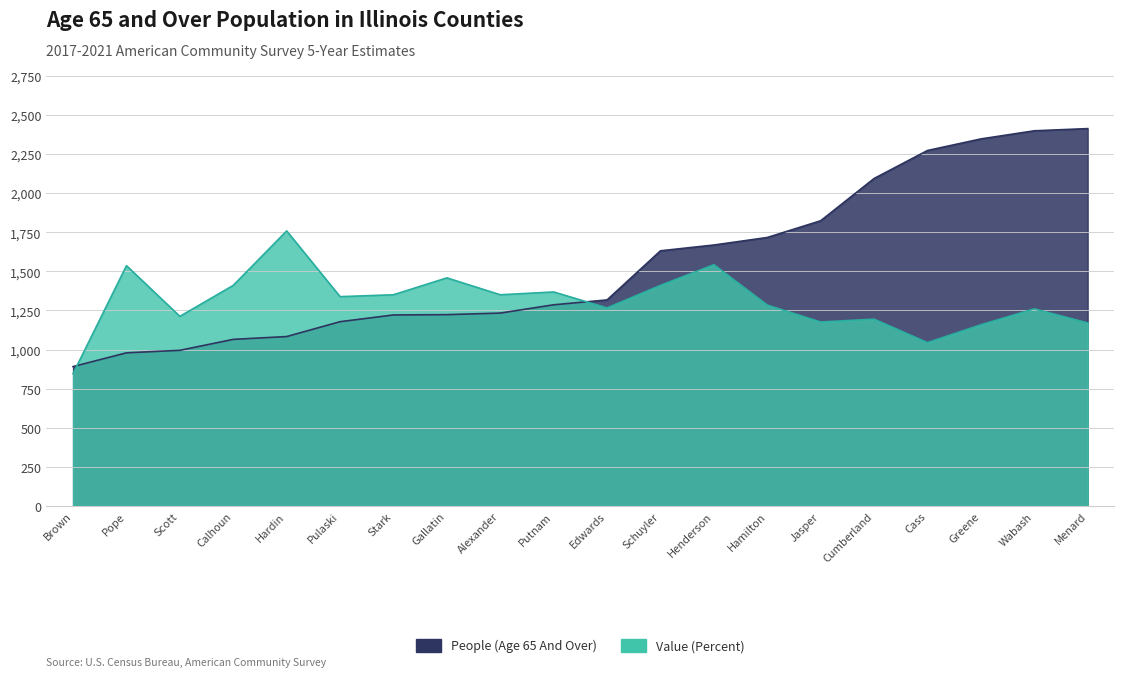

Reading left to right, transcribe all the data shown in this chart.

People (Age 65 And Over): Brown=891	Pope=979	Scott=995	Calhoun=1065	Hardin=1083	Pulaski=1178	Stark=1221	Gallatin=1223	Alexander=1233	Putnam=1286	Edwards=1317	Schuyler=1631	Henderson=1668	Hamilton=1716	Jasper=1823	Cumberland=2093	Cass=2272	Greene=2346	Wabash=2398	Menard=2412
Value (Percent): Brown=846	Pope=1536	Scott=1212	Calhoun=1410	Hardin=1758	Pulaski=1338	Stark=1350	Gallatin=1458	Alexander=1350	Putnam=1368	Edwards=1266	Schuyler=1410	Henderson=1542	Hamilton=1284	Jasper=1176	Cumberland=1194	Cass=1044	Greene=1158	Wabash=1260	Menard=1170